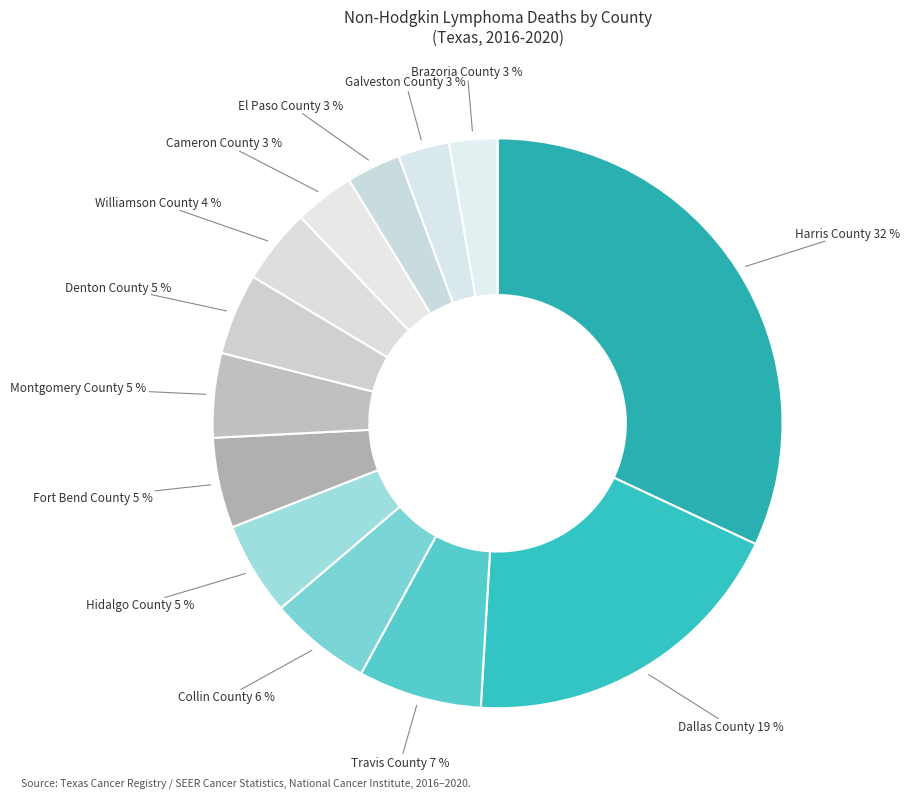

Do Brazoria County and Cameron County together represent more than half of the pie?

No